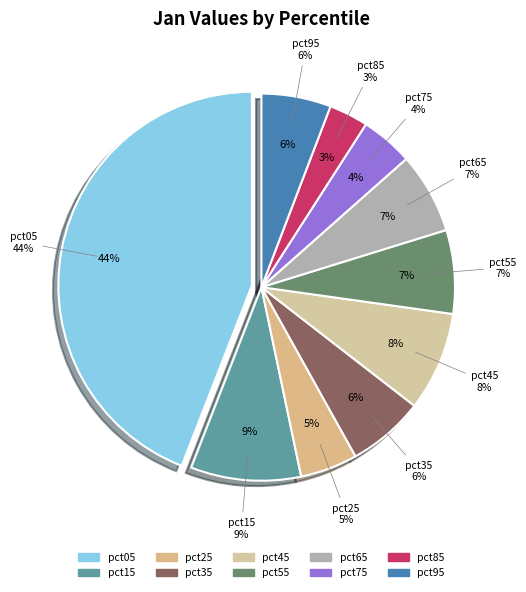

Does pct65 represent more than half of the total?

No